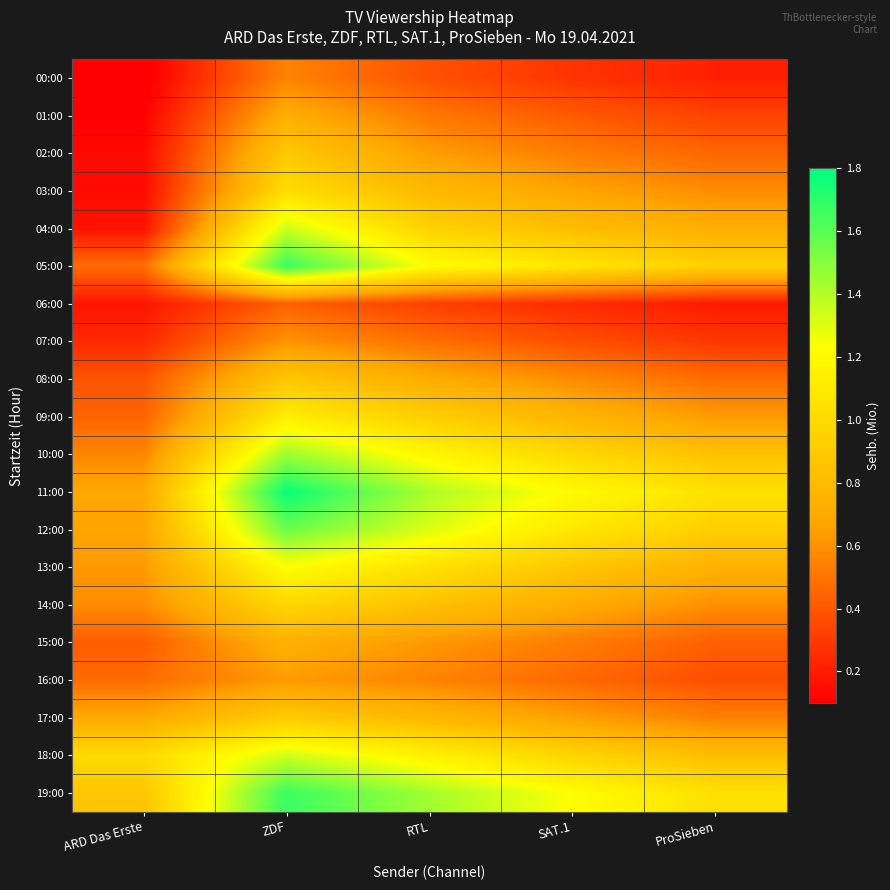

Reading right to left, transcribe all the data shown in this chart.

00:00: ProSieben=0.2	SAT.1=0.3	RTL=0.4	ZDF=0.6	ARD Das Erste=0.1
01:00: ProSieben=0.3	SAT.1=0.4	RTL=0.5	ZDF=0.7	ARD Das Erste=0.1
02:00: ProSieben=0.5	SAT.1=0.5	RTL=0.6	ZDF=0.9	ARD Das Erste=0.1
03:00: ProSieben=0.6	SAT.1=0.7	RTL=0.8	ZDF=1.0	ARD Das Erste=0.1
04:00: ProSieben=0.7	SAT.1=0.8	RTL=0.9	ZDF=1.4	ARD Das Erste=0.2
05:00: ProSieben=0.9	SAT.1=1.1	RTL=1.2	ZDF=1.7	ARD Das Erste=0.5
06:00: ProSieben=0.2	SAT.1=0.2	RTL=0.3	ZDF=0.4	ARD Das Erste=0.2
07:00: ProSieben=0.3	SAT.1=0.4	RTL=0.5	ZDF=0.6	ARD Das Erste=0.2
08:00: ProSieben=0.5	SAT.1=0.6	RTL=0.7	ZDF=0.9	ARD Das Erste=0.4
09:00: ProSieben=0.6	SAT.1=0.8	RTL=0.9	ZDF=1.1	ARD Das Erste=0.4
10:00: ProSieben=0.8	SAT.1=1.0	RTL=1.2	ZDF=1.4	ARD Das Erste=0.6
11:00: ProSieben=1.1	SAT.1=1.2	RTL=1.4	ZDF=1.8	ARD Das Erste=0.7
12:00: ProSieben=0.9	SAT.1=1.1	RTL=1.3	ZDF=1.6	ARD Das Erste=0.7
13:00: ProSieben=0.7	SAT.1=0.9	RTL=1.1	ZDF=1.2	ARD Das Erste=0.6
14:00: ProSieben=0.6	SAT.1=0.7	RTL=0.8	ZDF=1.0	ARD Das Erste=0.6
15:00: ProSieben=0.4	SAT.1=0.5	RTL=0.6	ZDF=0.7	ARD Das Erste=0.4
16:00: ProSieben=0.4	SAT.1=0.5	RTL=0.6	ZDF=0.6	ARD Das Erste=0.5
17:00: ProSieben=0.5	SAT.1=0.7	RTL=0.8	ZDF=0.9	ARD Das Erste=0.7
18:00: ProSieben=0.8	SAT.1=1.0	RTL=1.1	ZDF=1.3	ARD Das Erste=1.0
19:00: ProSieben=1.0	SAT.1=1.2	RTL=1.4	ZDF=1.7	ARD Das Erste=0.9